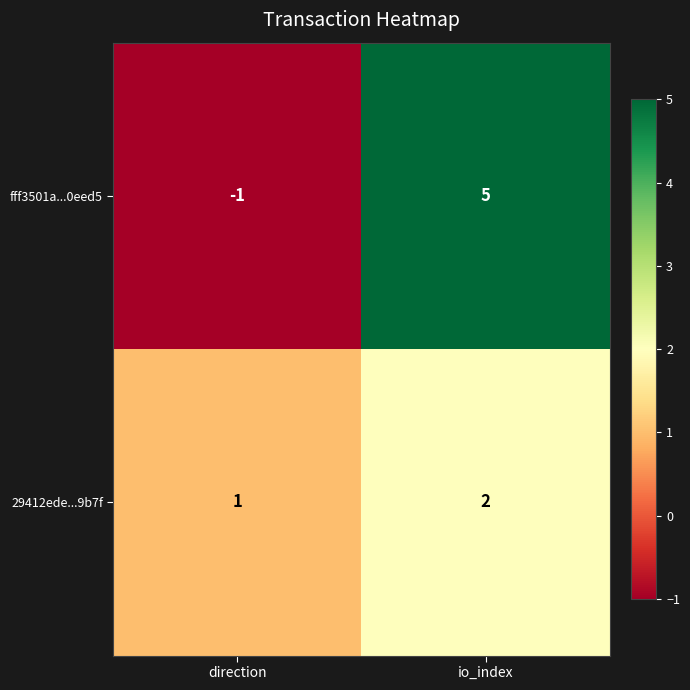

Reading left to right, extract all data points from this chart.

fff3501a...0eed5: direction=-1	io_index=5
29412ede...9b7f: direction=1	io_index=2